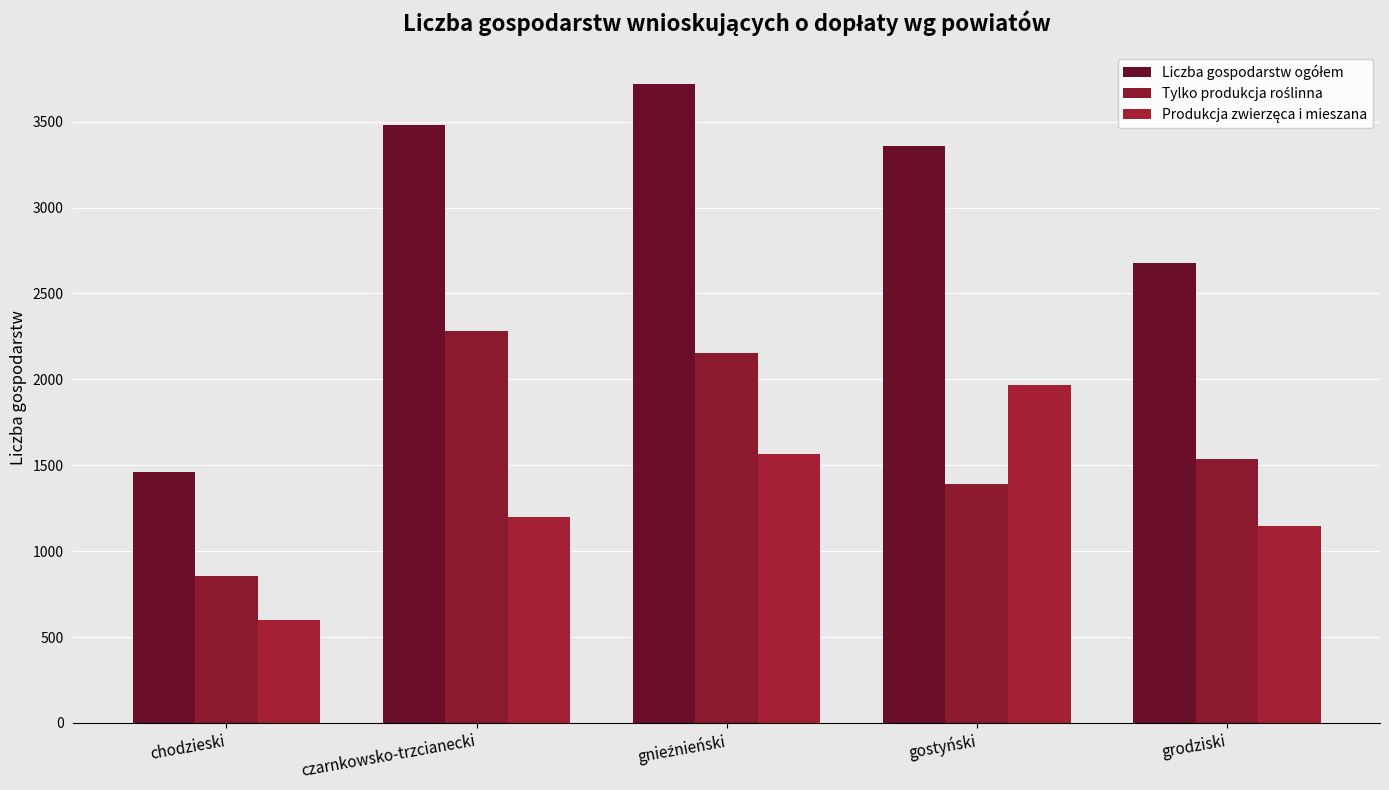

Reading left to right, extract all data points from this chart.

Liczba gospodarstw ogółem: 1458	3480	3721	3356	2680
Tylko produkcja roślinna: 857	2282	2155	1390	1536
Produkcja zwierzęca i mieszana: 601	1198	1566	1966	1144